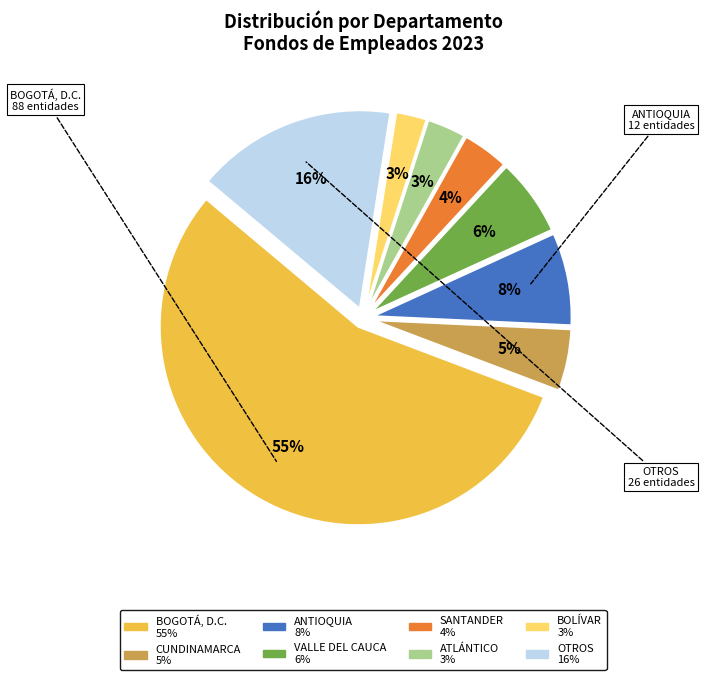

To the nearest percent, what is the average slice percentage?

12%